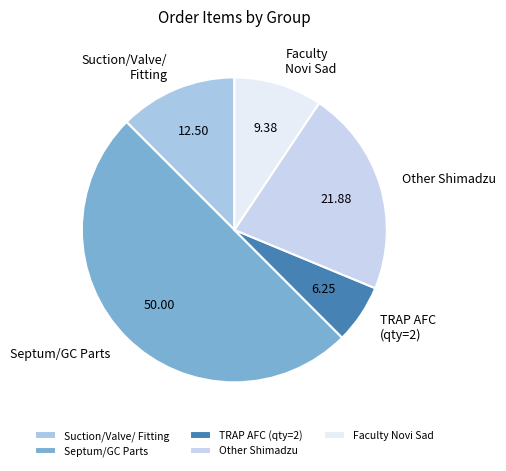

Which category has the biggest portion of the pie?

Septum/GC Parts